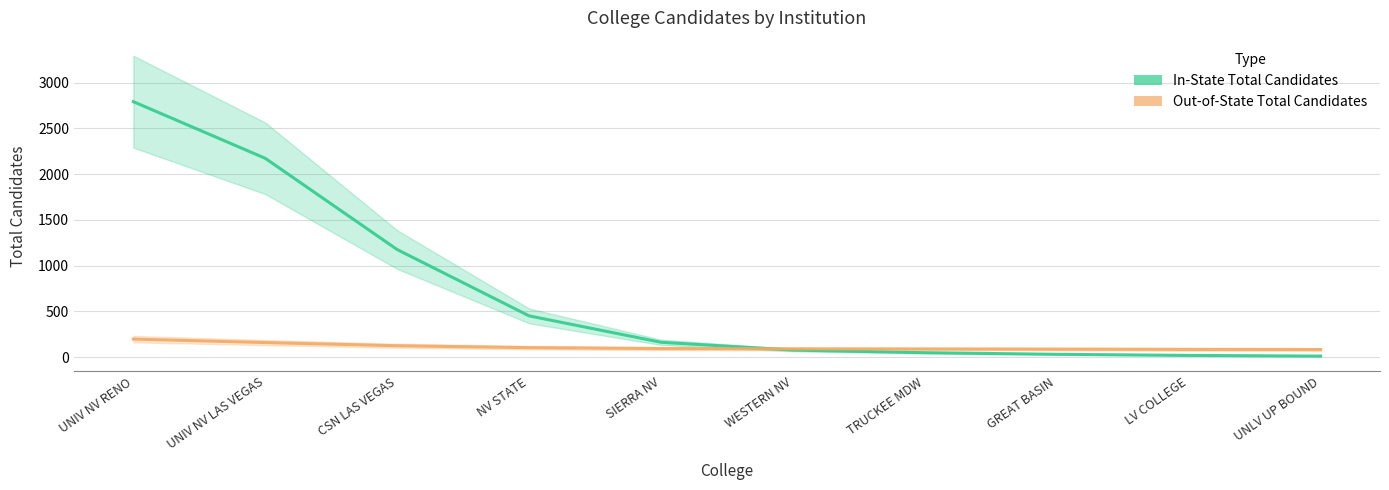

The Out-of-State Total Candidates series shows 195.7 at UNIV NV RENO. True or false?

True